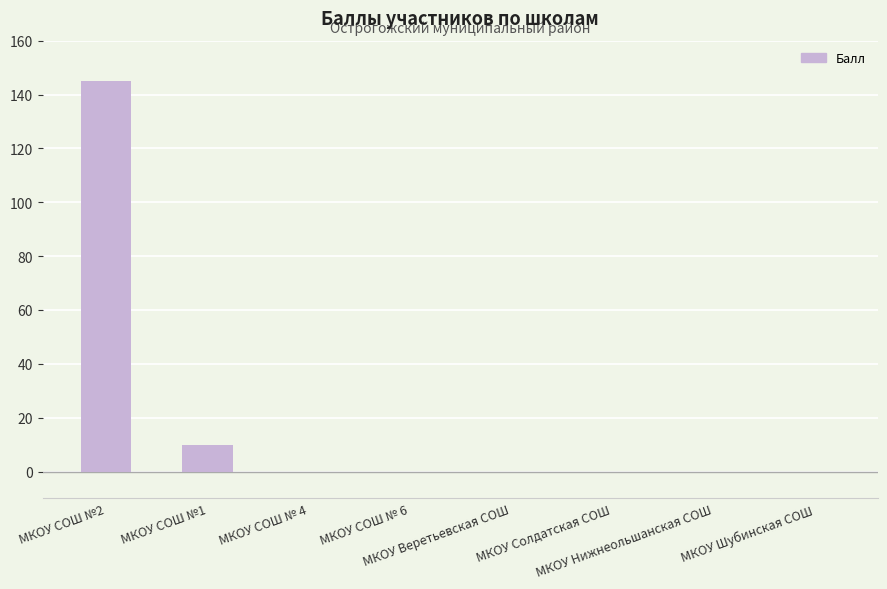

Are the bars grouped side by side (vs. stacked)?

No